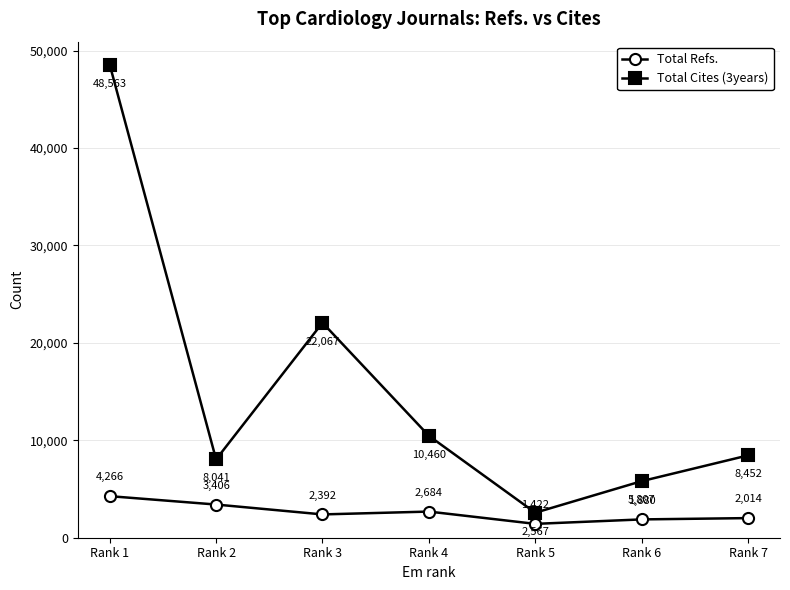

How many data points in Total Refs. are less than 2392?

3